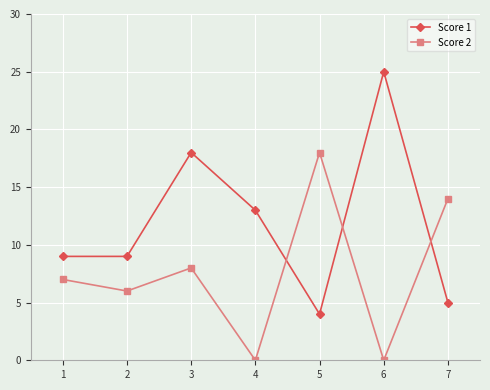

How many intersections are there between Score 2 and Score 1?

3